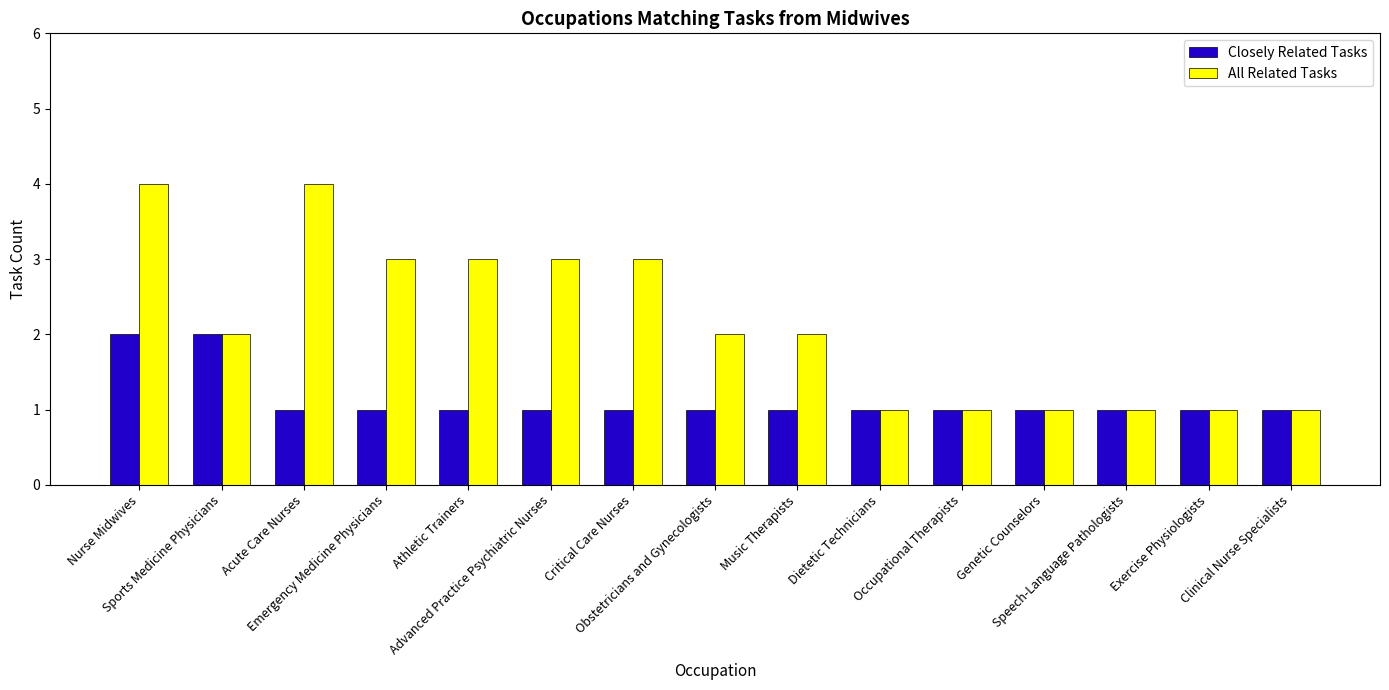

What are all the series names shown in the legend?

Closely Related Tasks, All Related Tasks